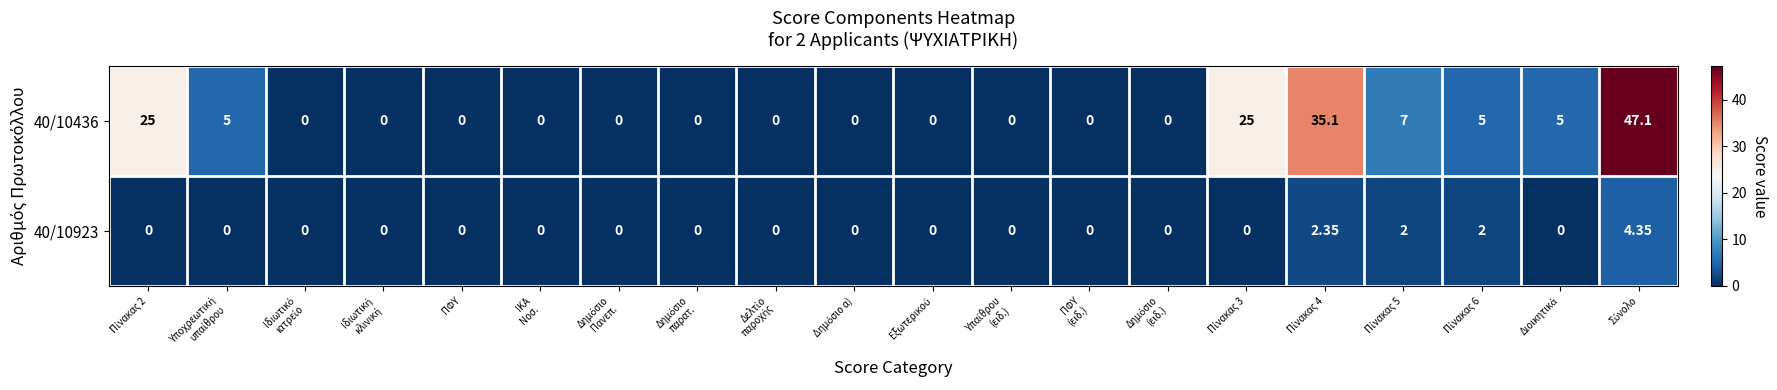

How many series are shown in this chart?

2